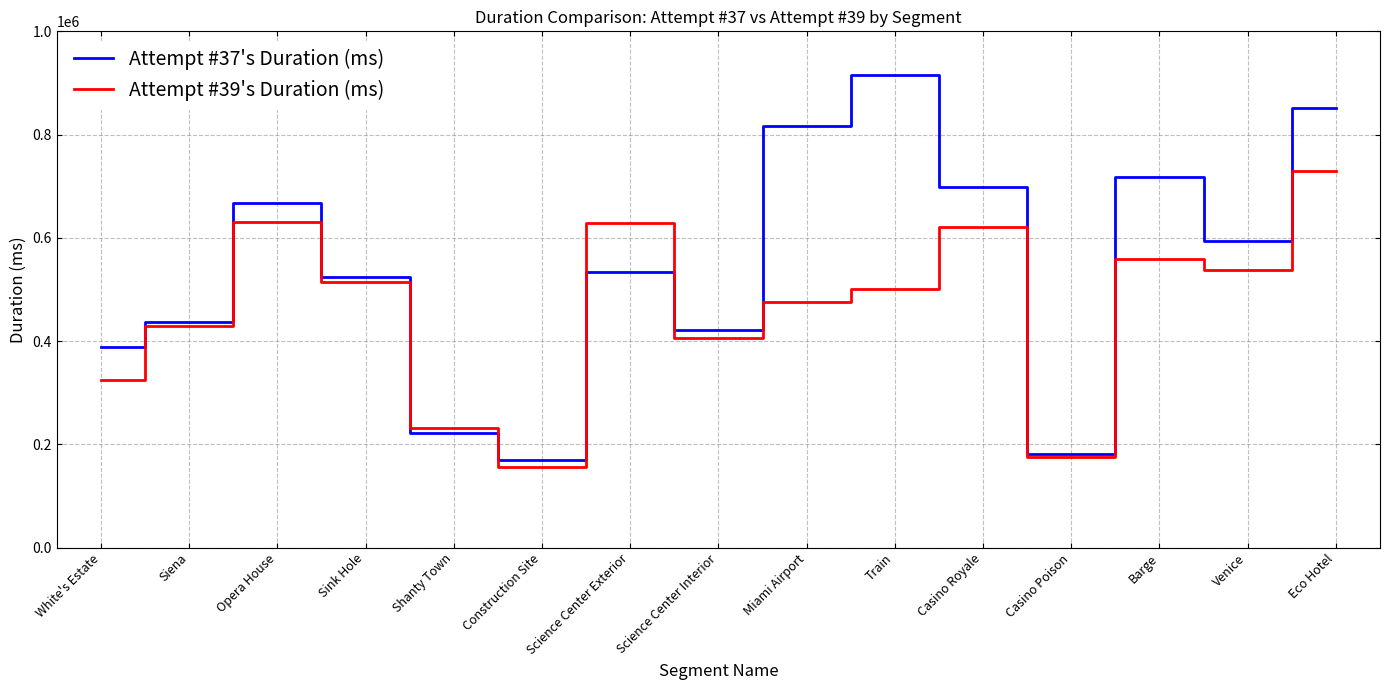

Which category has the lowest value across all series?

Construction Site